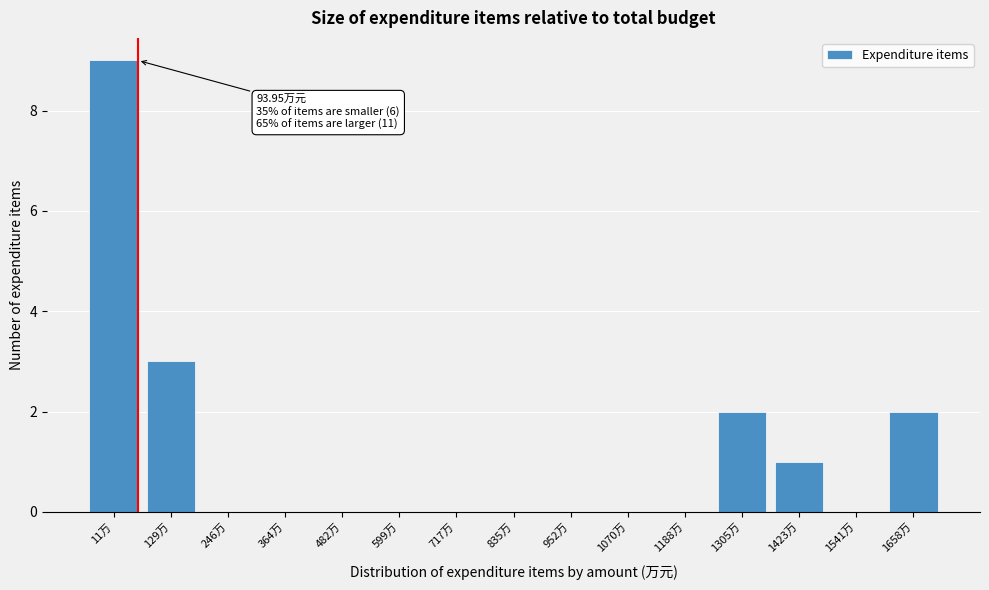

Reading left to right, transcribe all the data shown in this chart.

11万=9	129万=3	246万=0	364万=0	482万=0	599万=0	717万=0	835万=0	952万=0	1070万=0	1188万=0	1305万=2	1423万=1	1541万=0	1658万=2